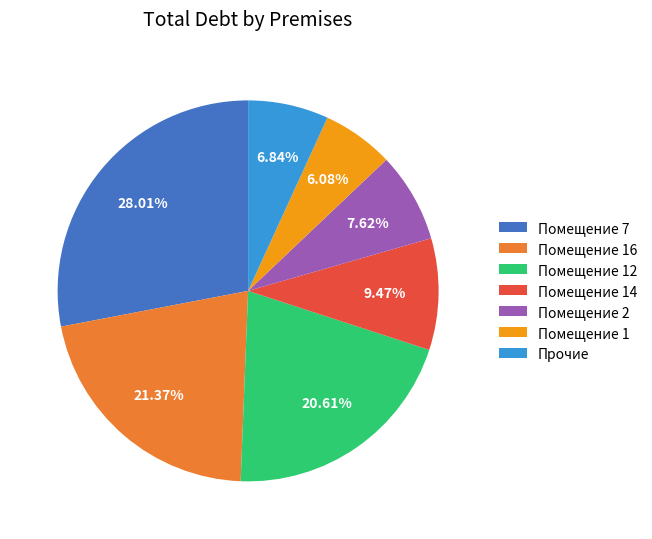

Combined, do Помещение 14 and Помещение 2 account for over 50%?

No